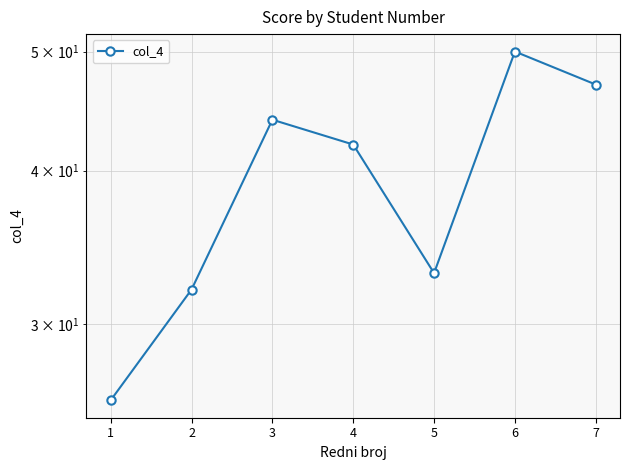

How many data points are less than 42?

3